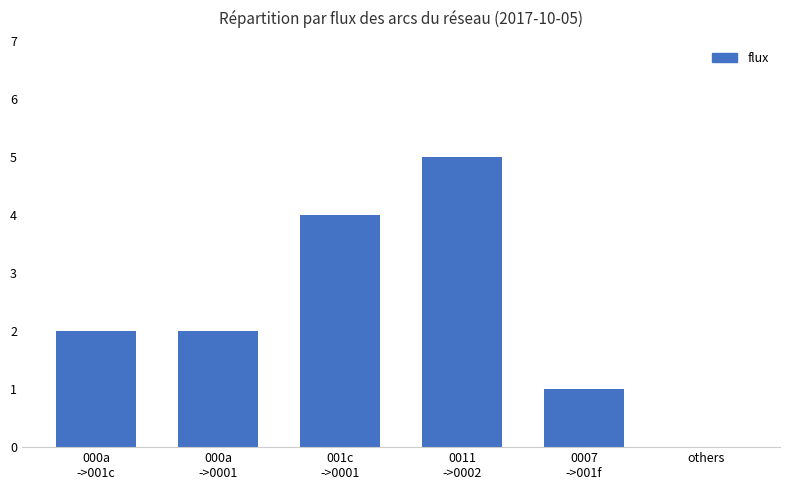

Reading right to left, list all the values displayed in this chart.

0	1	5	4	2	2